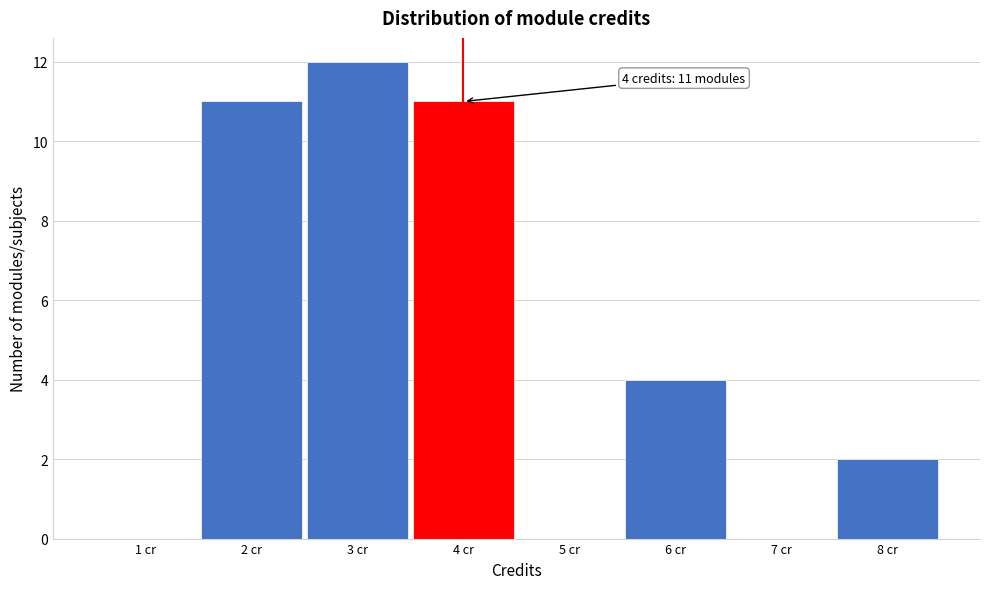

Over which range of the x-axis is the bar tallest?

2.5 to 3.5